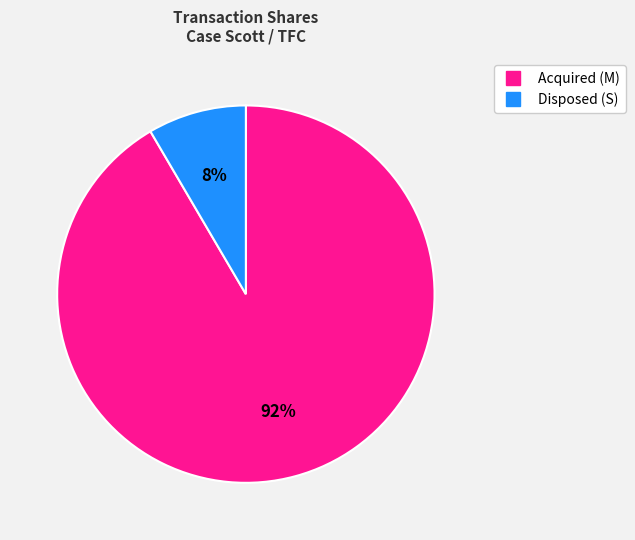

Count the number of slices in the pie.

2